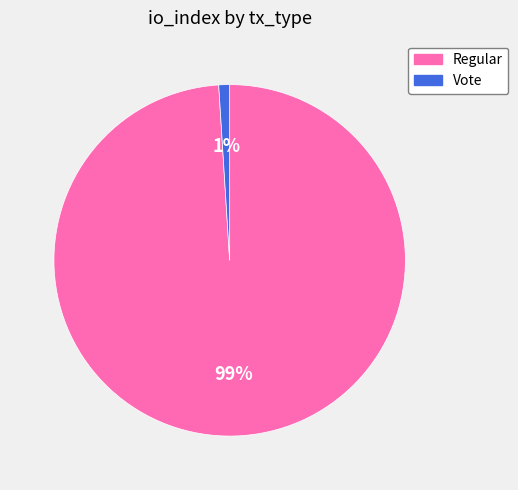

Combined, do Regular and Vote account for over 50%?

Yes